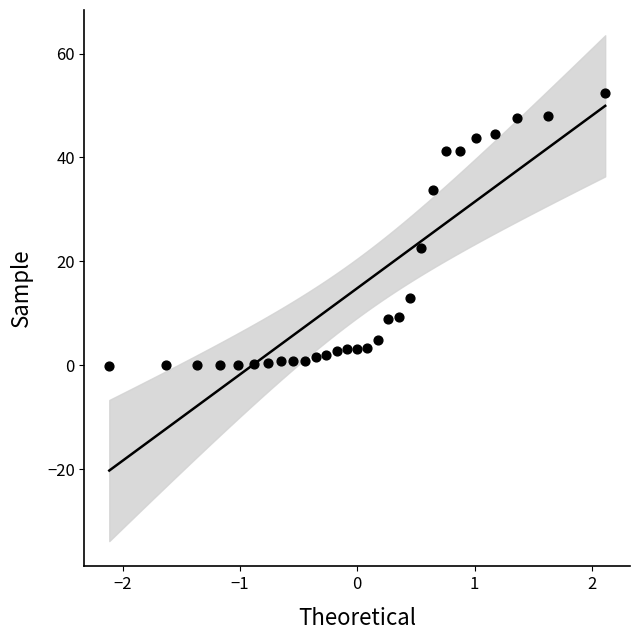

What is the range of Y values (max minus min)?

52.5